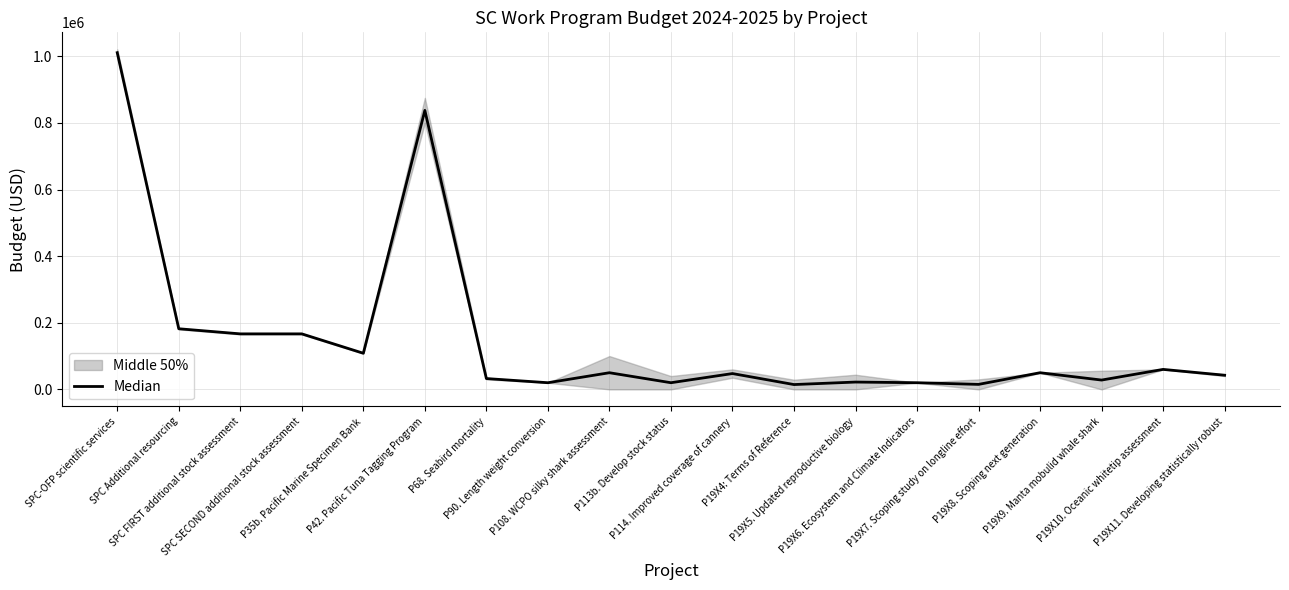

Which has a higher value, P108. WCPO silky shark assessment or SPC Additional resourcing?

SPC Additional resourcing